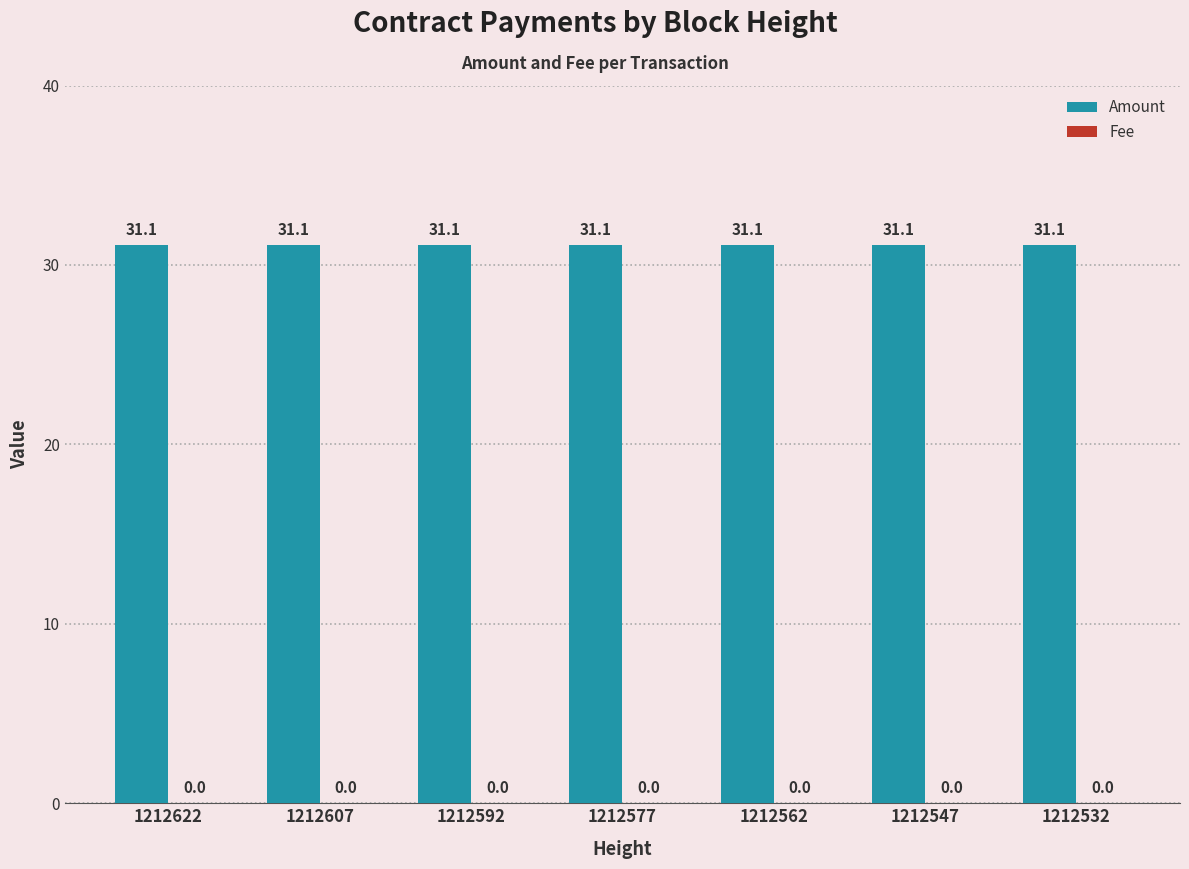

Reading left to right, list all the values displayed in this chart.

Amount: 1212622=31.1	1212607=31.1	1212592=31.1	1212577=31.1	1212562=31.1	1212547=31.1	1212532=31.1
Fee: 1212622=0.0	1212607=0.0	1212592=0.0	1212577=0.0	1212562=0.0	1212547=0.0	1212532=0.0